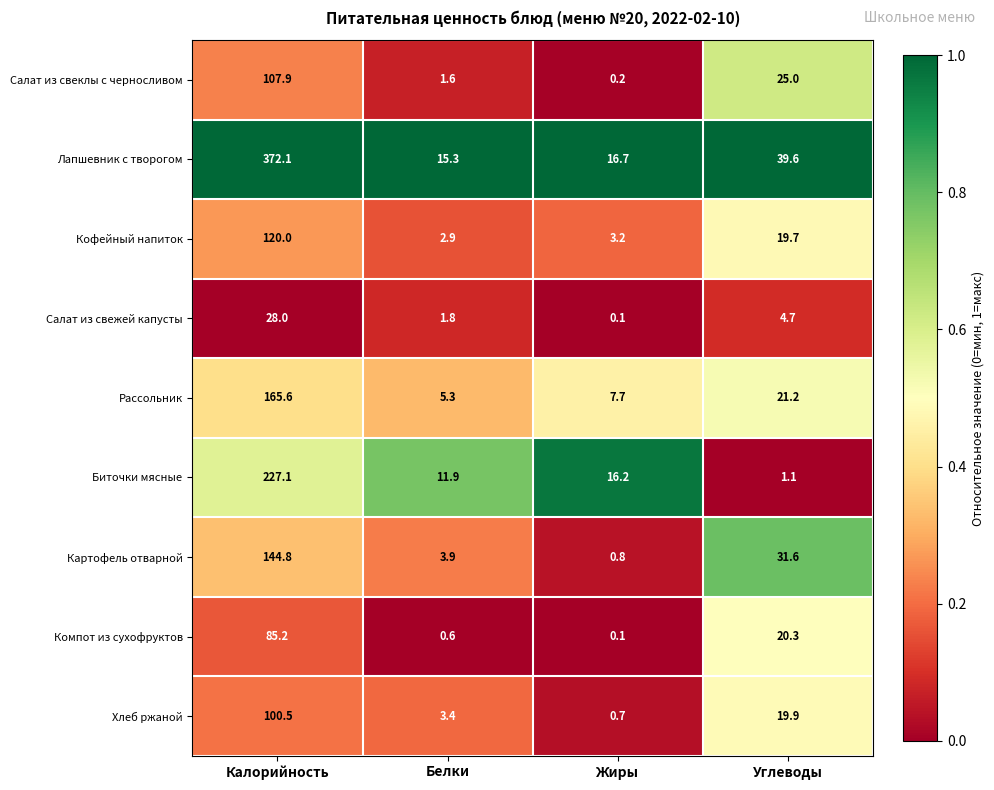

Rank the series by their maximum value, from highest to lowest.

Лапшевник с творогом, Биточки мясные, Рассольник, Картофель отварной, Кофейный напиток, Салат из свеклы с черносливом, Хлеб ржаной, Компот из сухофруктов, Салат из свежей капусты